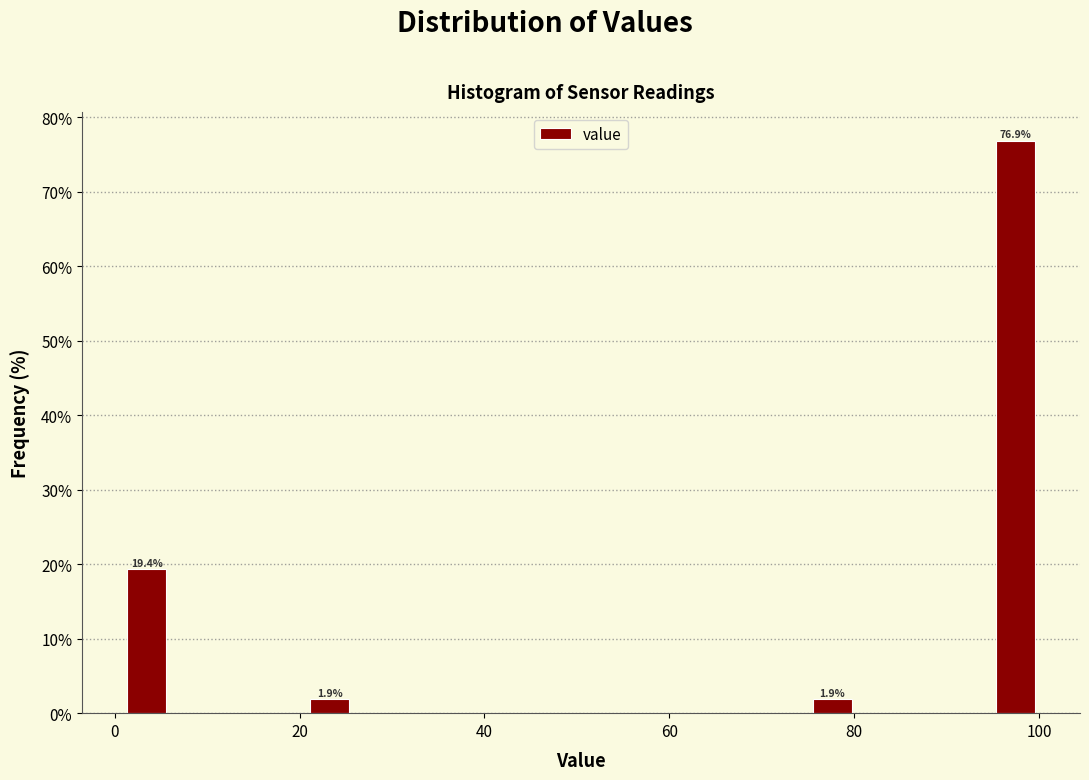

Read against the x-axis, roughly where is the centre of the tallest bar?

98